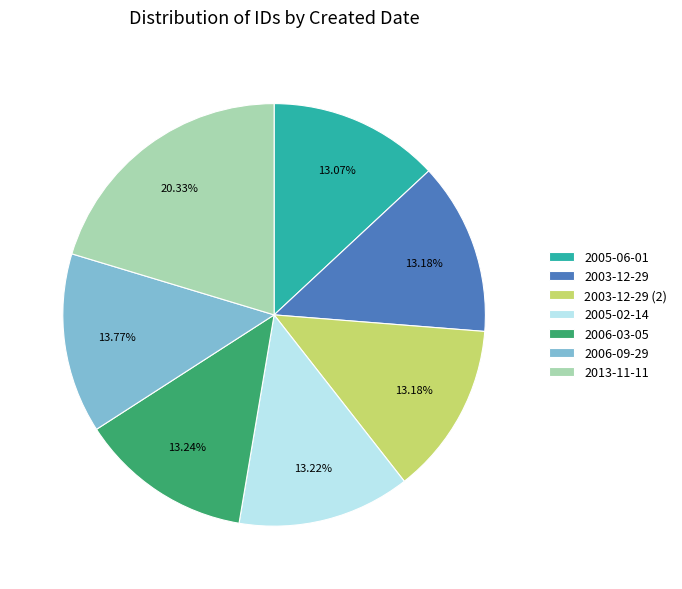

How many slices are in this pie chart?

7